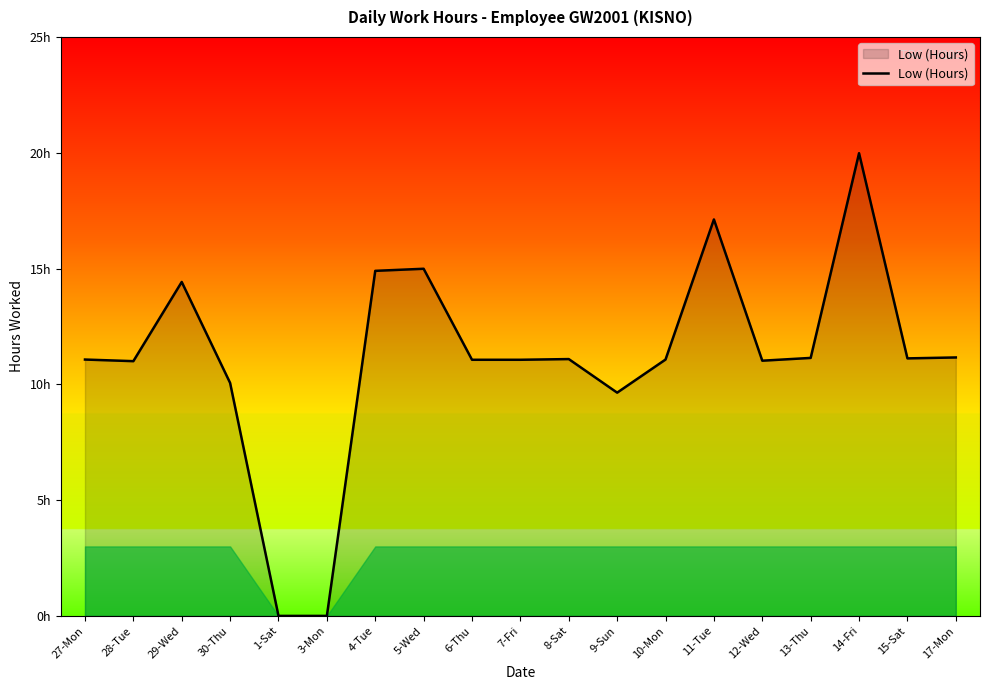

Approximately how many times larger is the value at 28-Tue compared to 12-Wed?

1.0